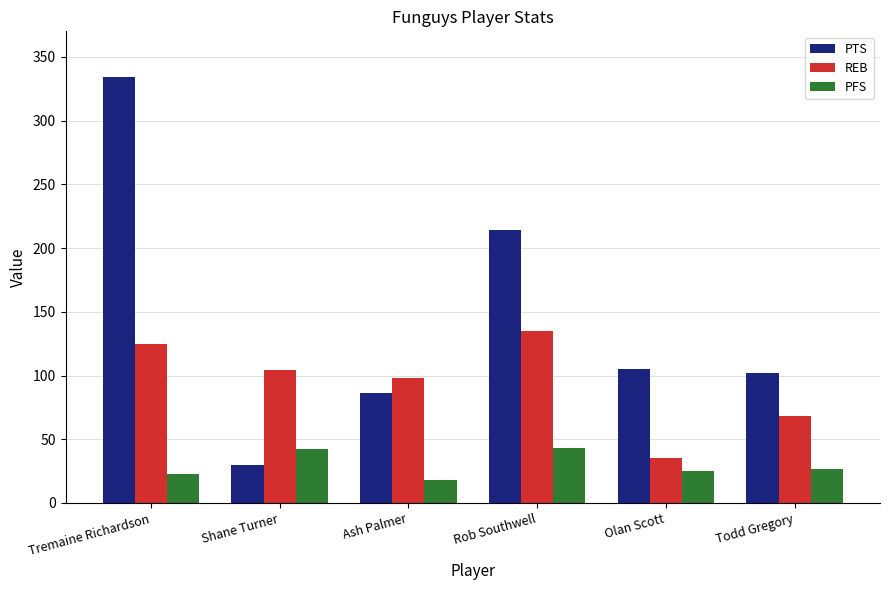

Rank the categories by REB value from highest to lowest.

Rob Southwell, Tremaine Richardson, Shane Turner, Ash Palmer, Todd Gregory, Olan Scott